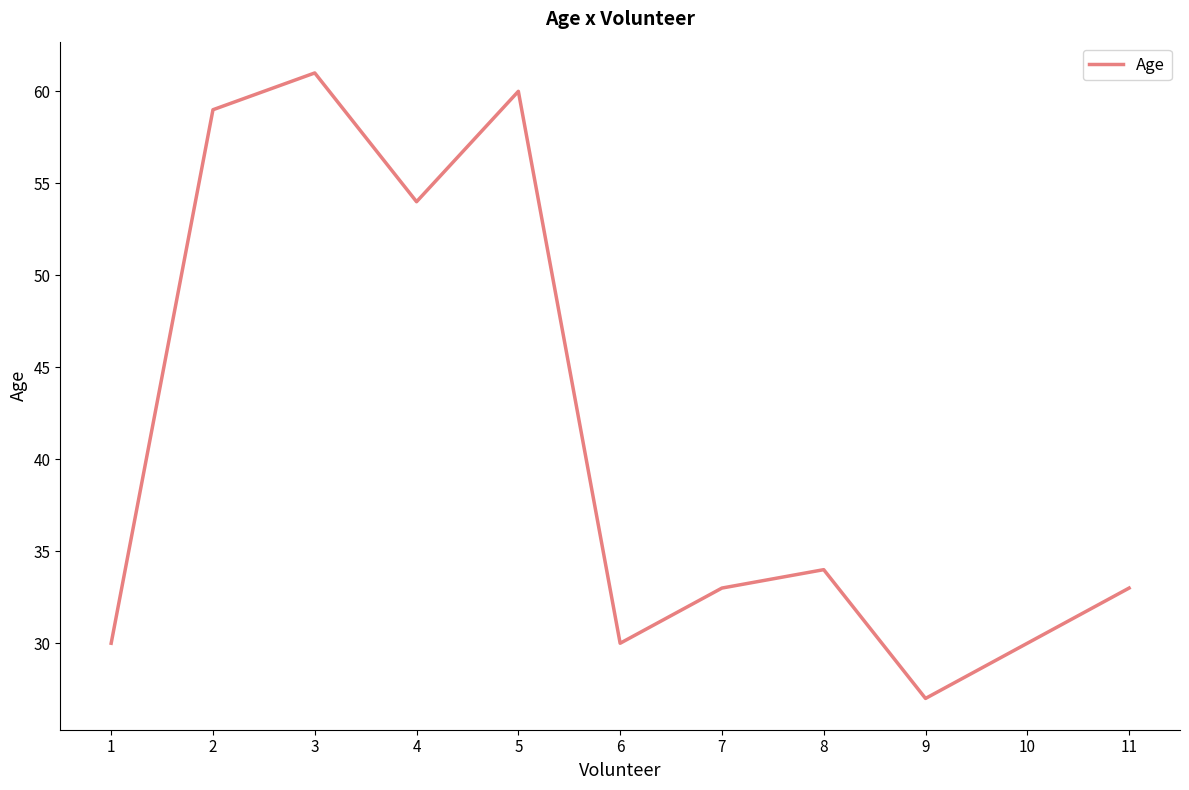

Where does the data first go above 33?

2